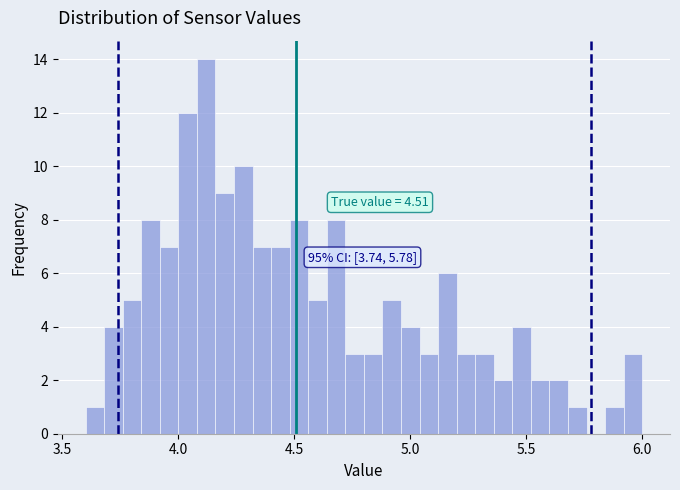

Read against the x-axis, roughly where is the centre of the tallest bar?

4.10